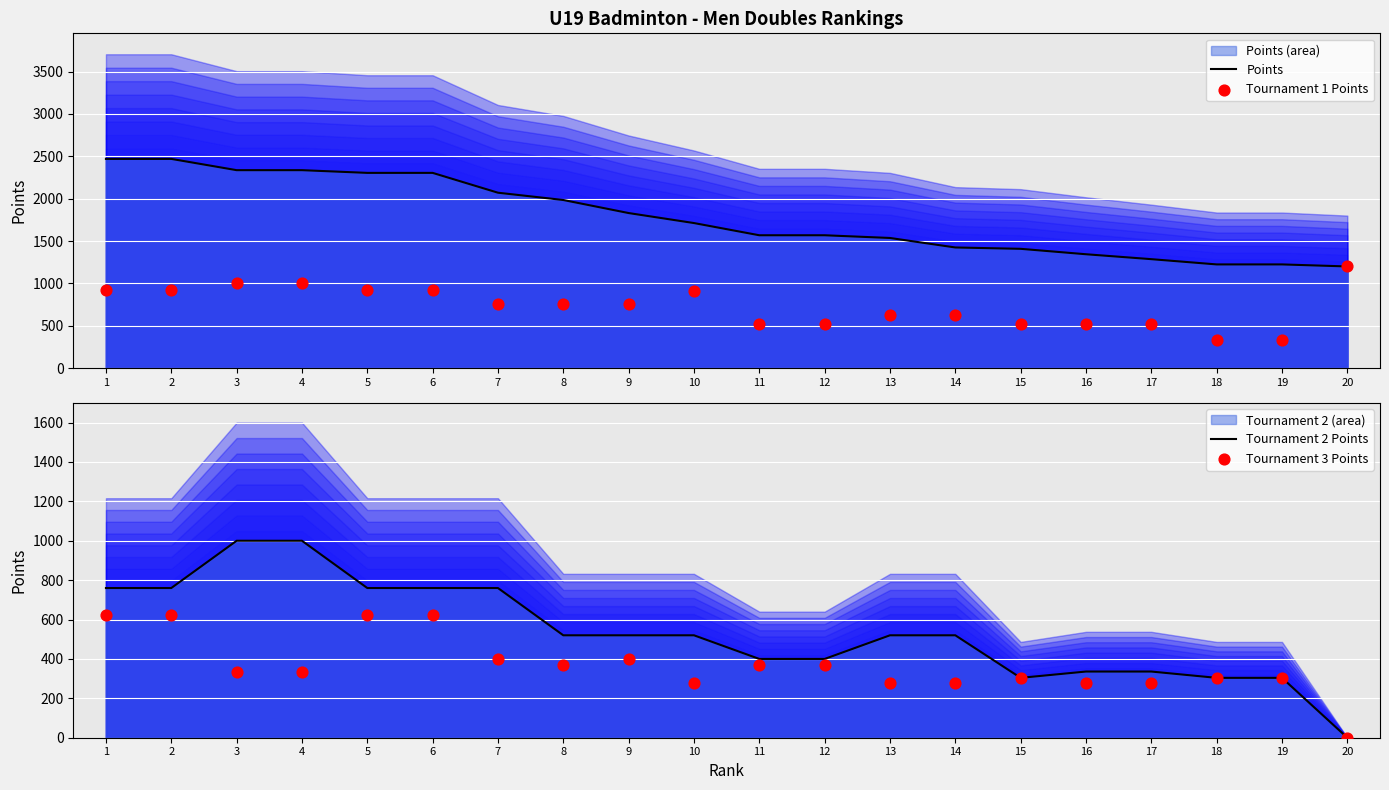

Which series has the largest total across all categories?

Points